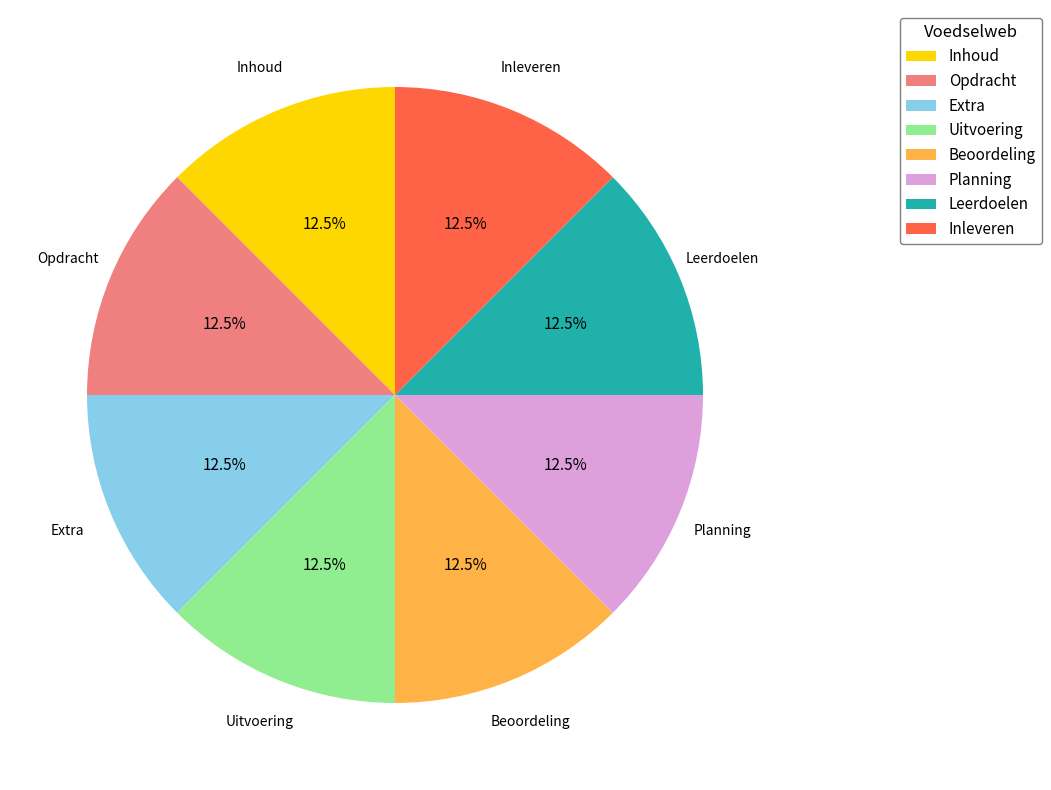

Does any single category account for the majority?

No